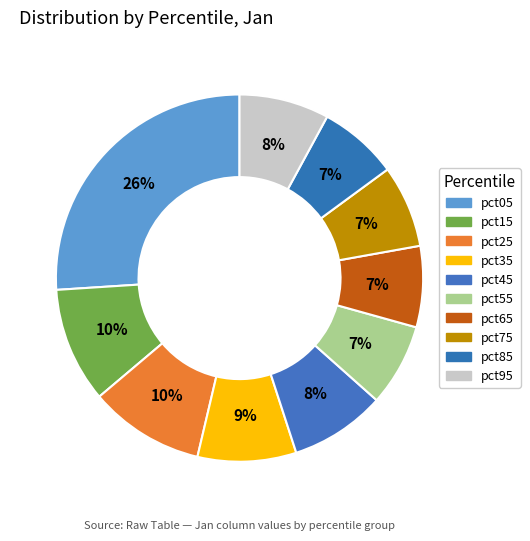

Does any single category account for the majority?

No